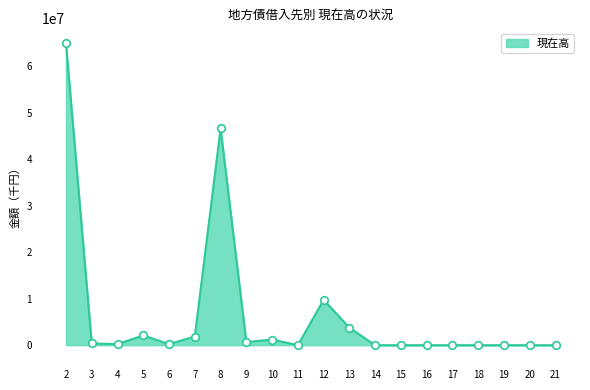

What is the change in value from 7 to 8?

+44770977